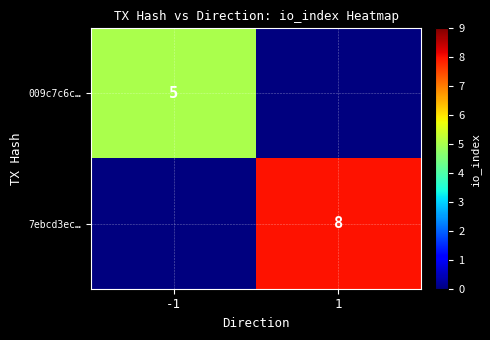

True or false: 7ebcd3ec… has a value of 8 at 1.

True